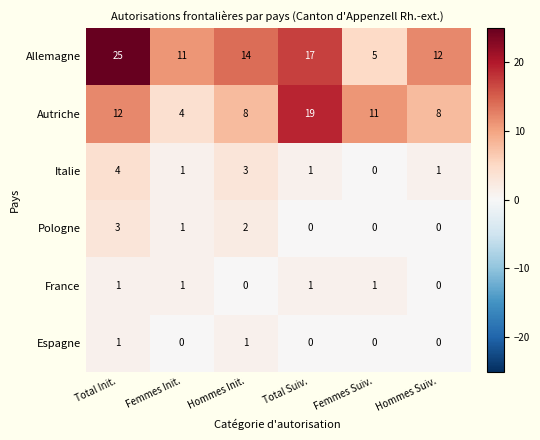

The Pologne series shows 2 at Hommes Init.. True or false?

True